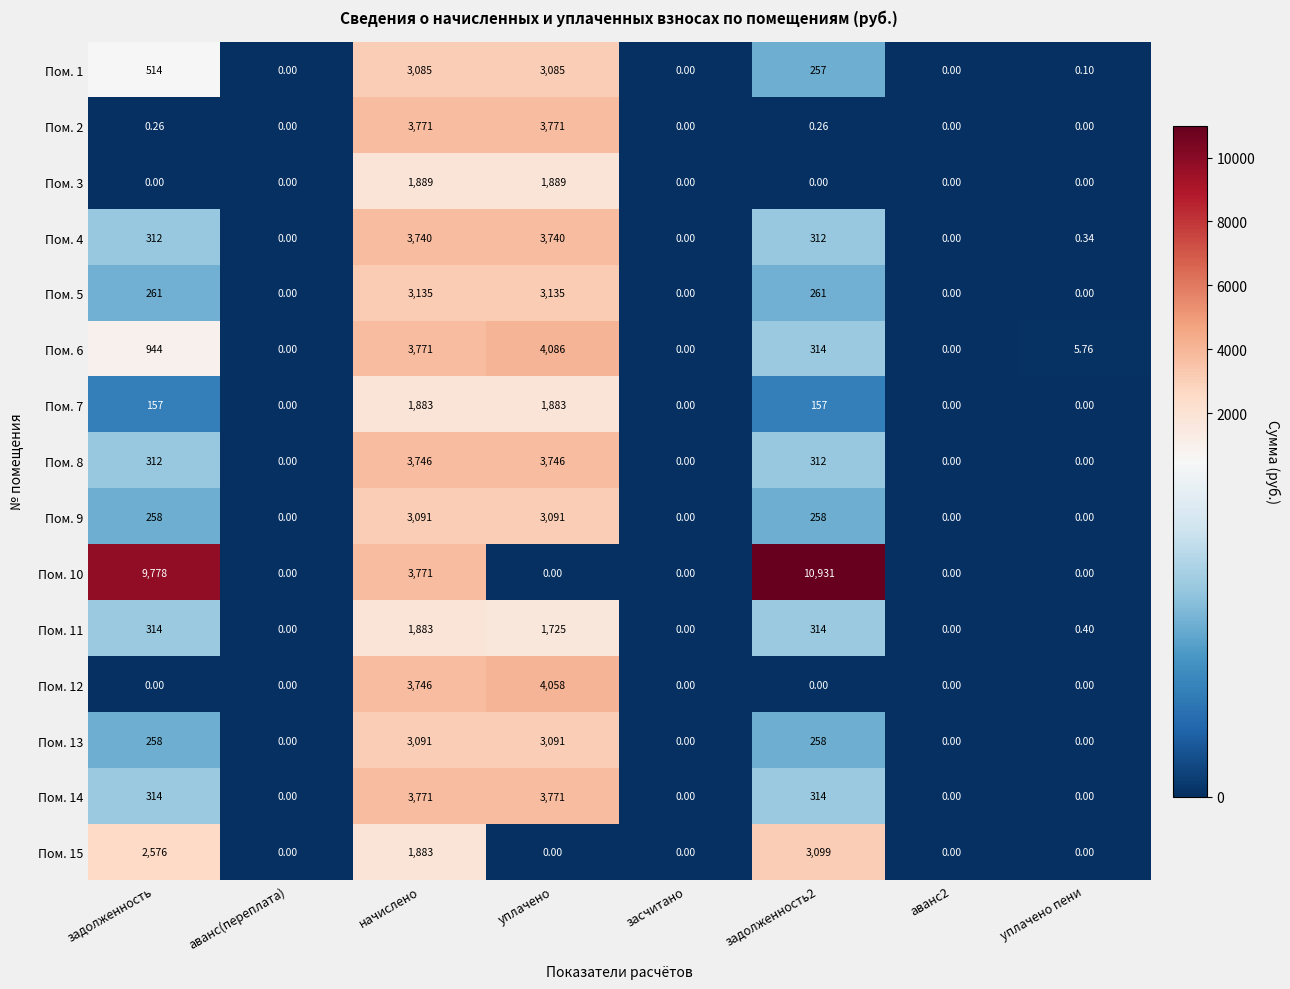

At which category is the sum across all series the highest?

начислено